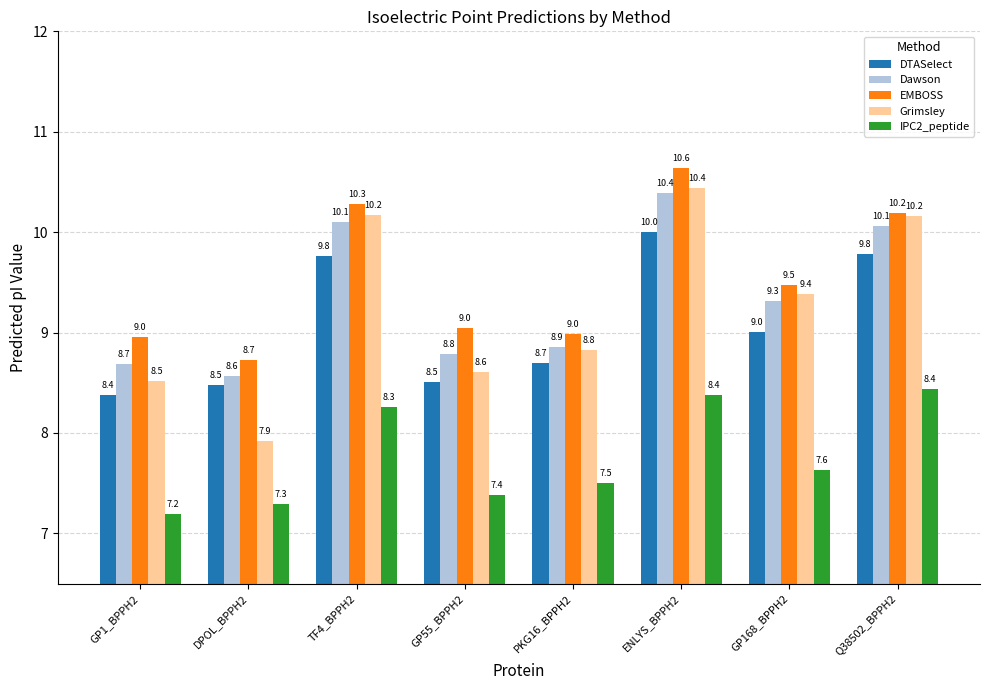

Reading left to right, transcribe all the data shown in this chart.

DTASelect: 8.4	8.5	9.8	8.5	8.7	10.0	9.0	9.8
Dawson: 8.7	8.6	10.1	8.8	8.9	10.4	9.3	10.1
EMBOSS: 9.0	8.7	10.3	9.0	9.0	10.6	9.5	10.2
Grimsley: 8.5	7.9	10.2	8.6	8.8	10.4	9.4	10.2
IPC2_peptide: 7.2	7.3	8.3	7.4	7.5	8.4	7.6	8.4